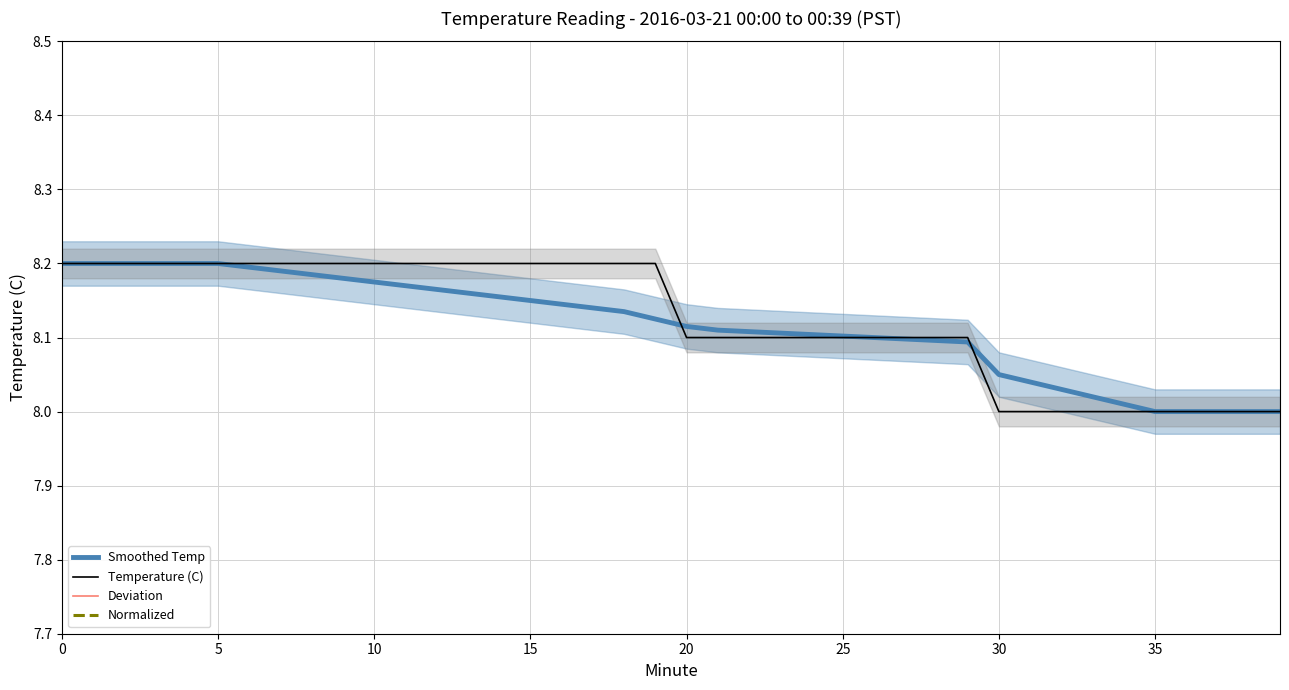

What is the total value across all series at 35?

16.6